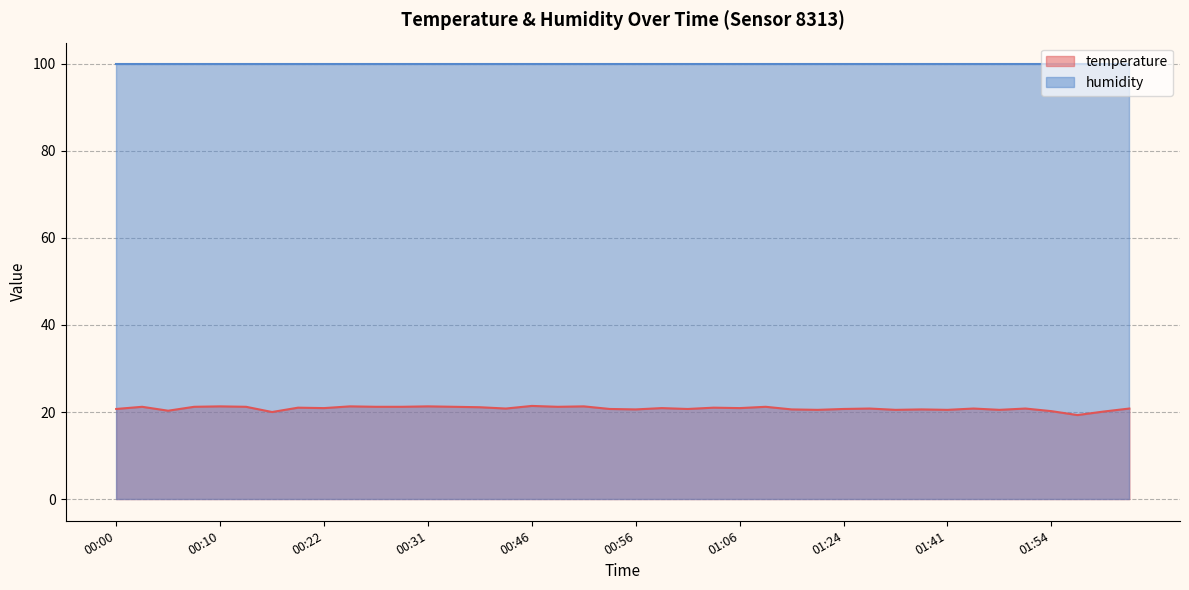

What is the greatest value displayed?

99.9